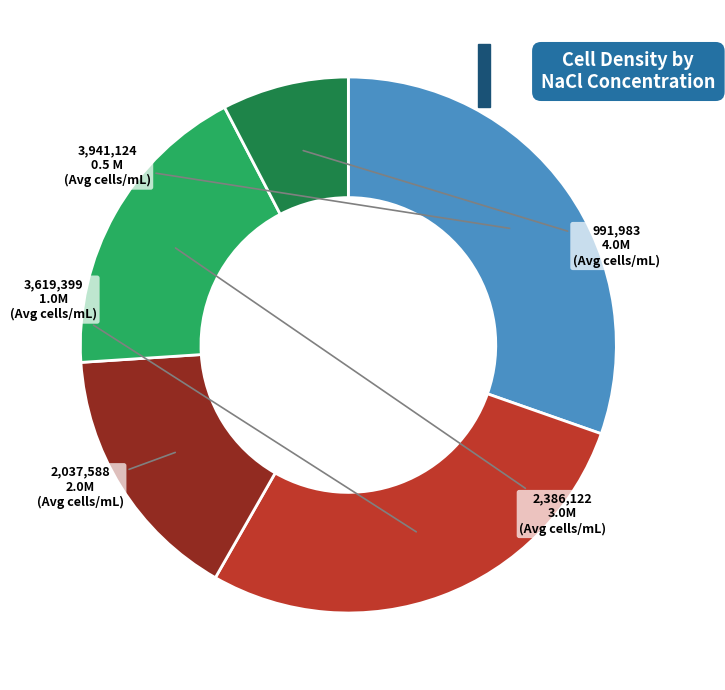

Is there any slice that represents more than half of the pie?

No